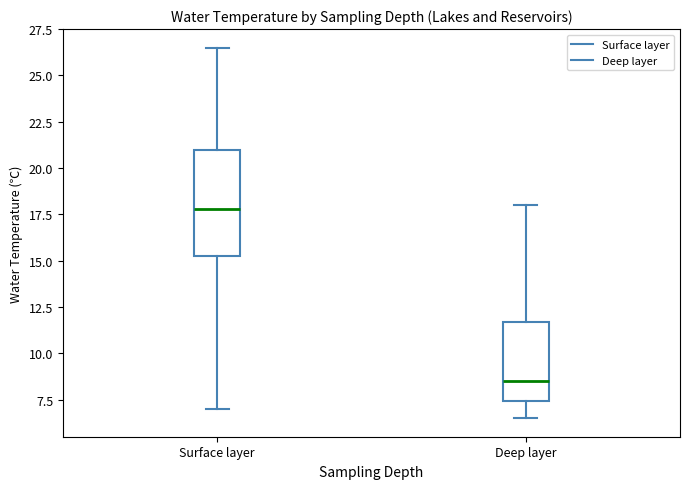

Reading left to right, read every box against the y-axis: the position of its median line, the range the box covers, and the ends of its whiskers. The values are not printed on the chart, so give them approximately, as read against the axis.

Surface layer: median 18.0, box 15.5 to 21.0, whiskers 7.0 to 26.5
Deep layer: median 8.5, box 7.5 to 11.5, whiskers 6.5 to 18.0